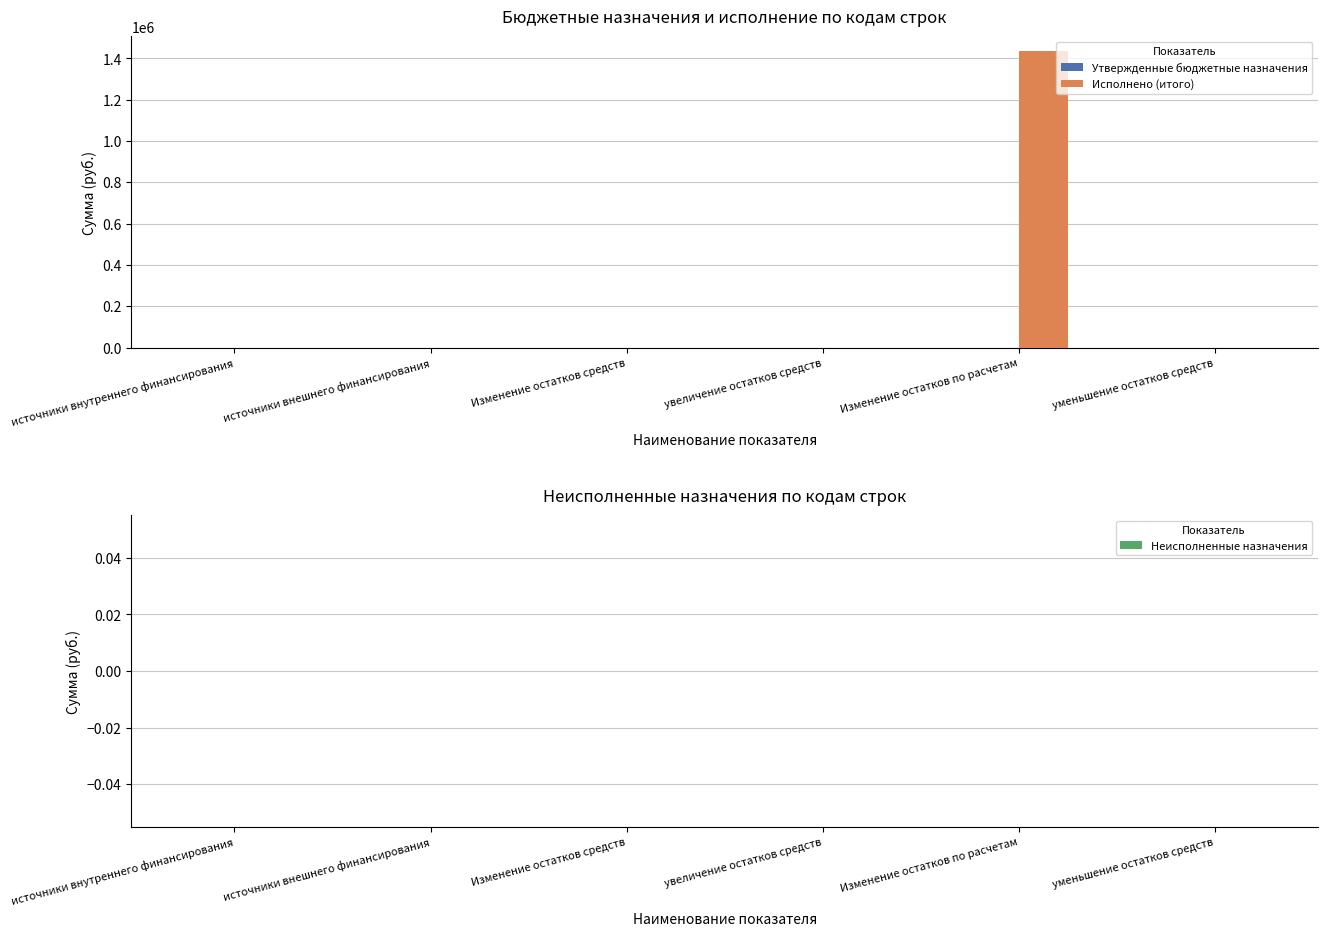

What is the sum of the values at Изменение остатков средств and Изменение остатков по расчетам?

1435305.0